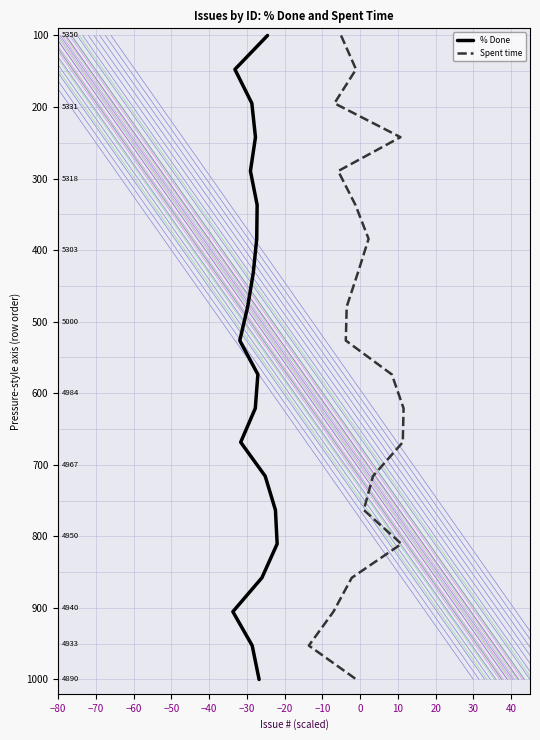

True or false: Spent time and % Done cross at least once.

False